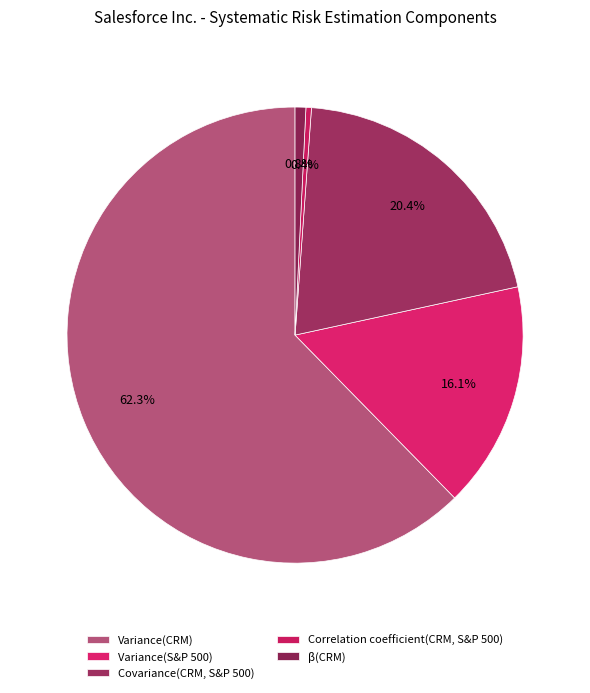

What is the total percentage of Variance(CRM) and Covariance(CRM, S&P 500)?

82.8%